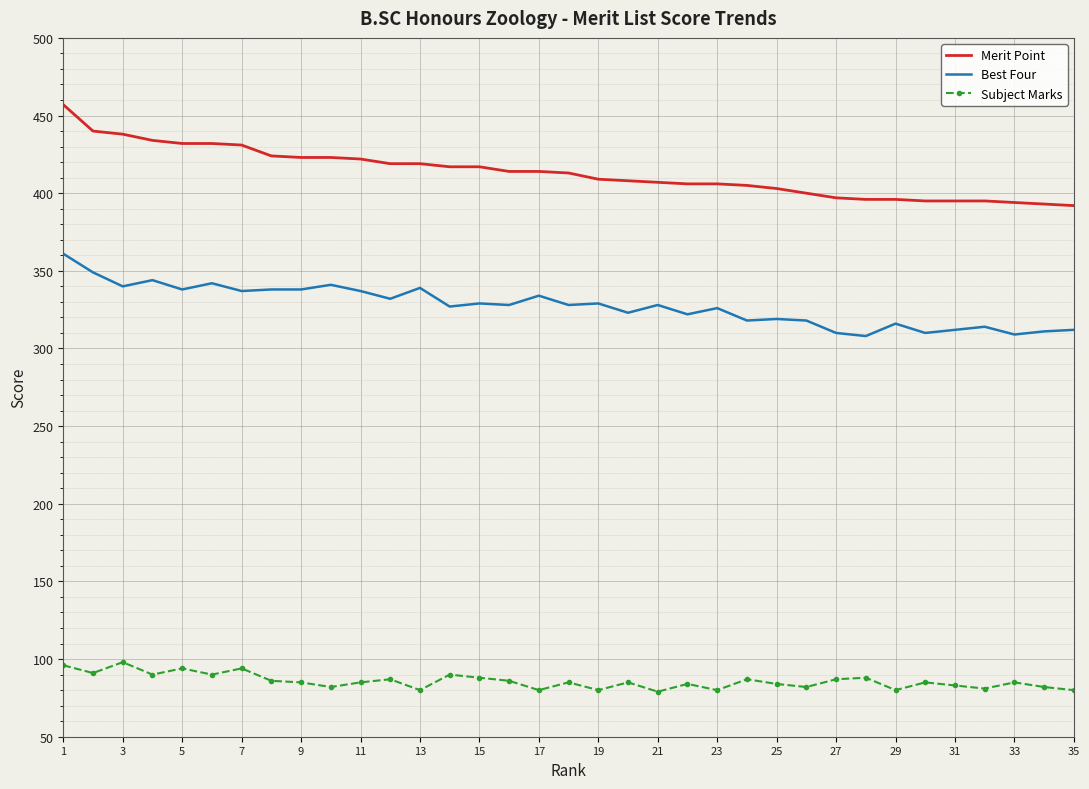

What is the difference between the maximum and minimum values in the Subject Marks series?

19